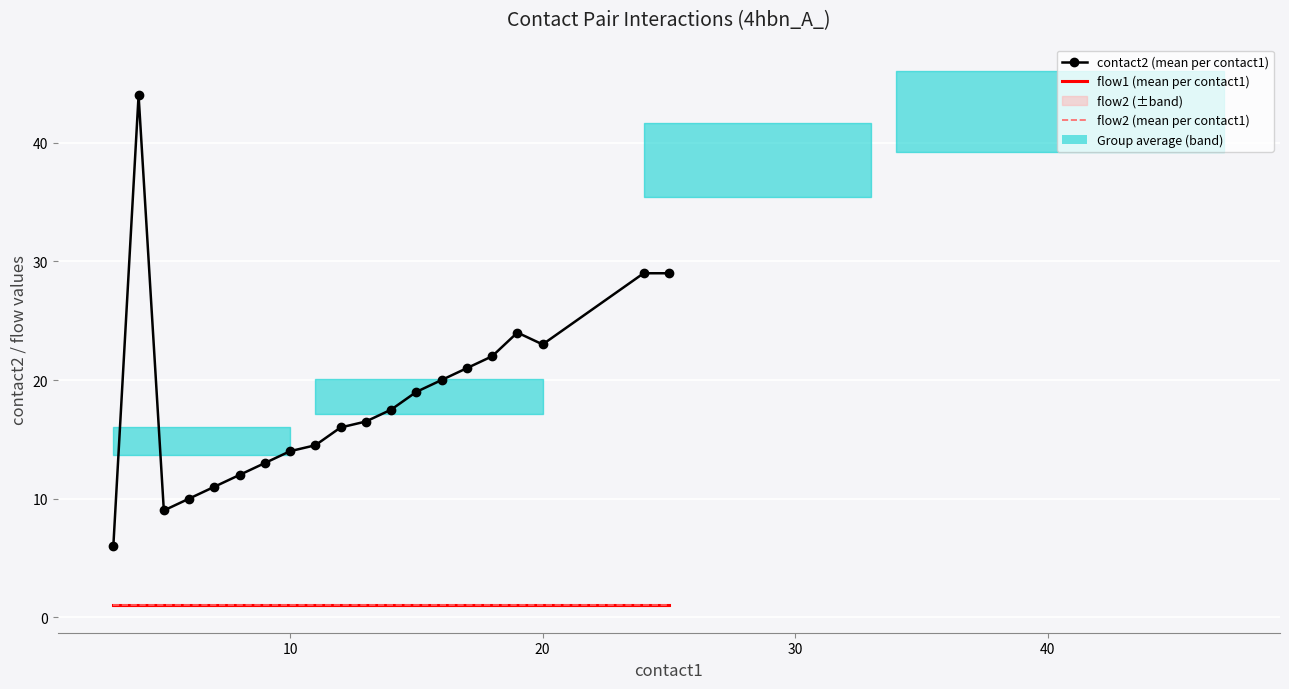

Is it true that flow2 (mean per contact1) equals 1.0 at 10?

True